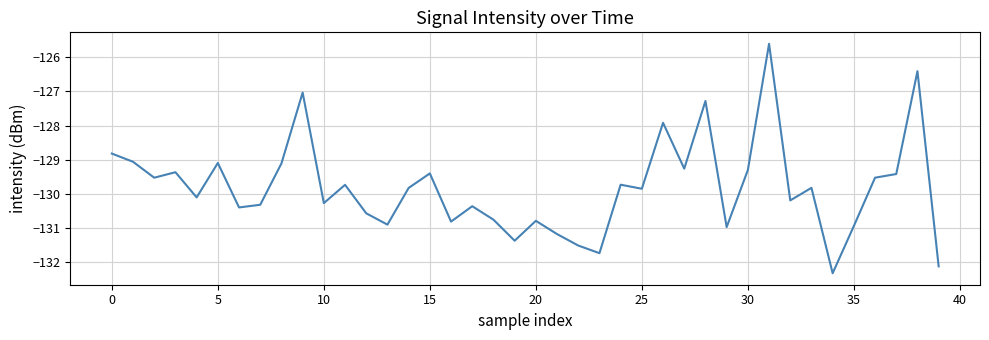

What is the smallest value displayed?

-132.3